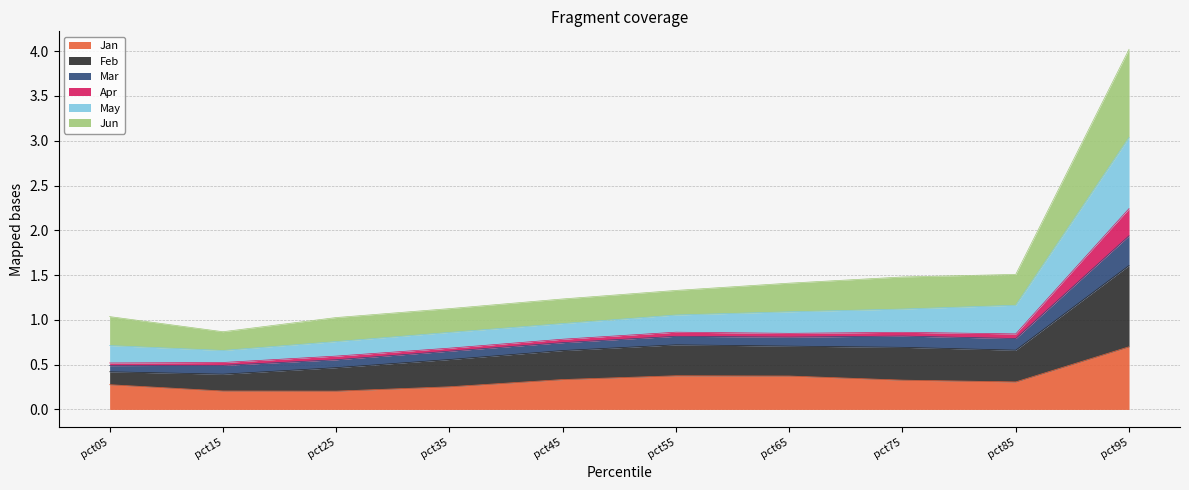

Is it true that Jan equals 0.4 at pct05?

False